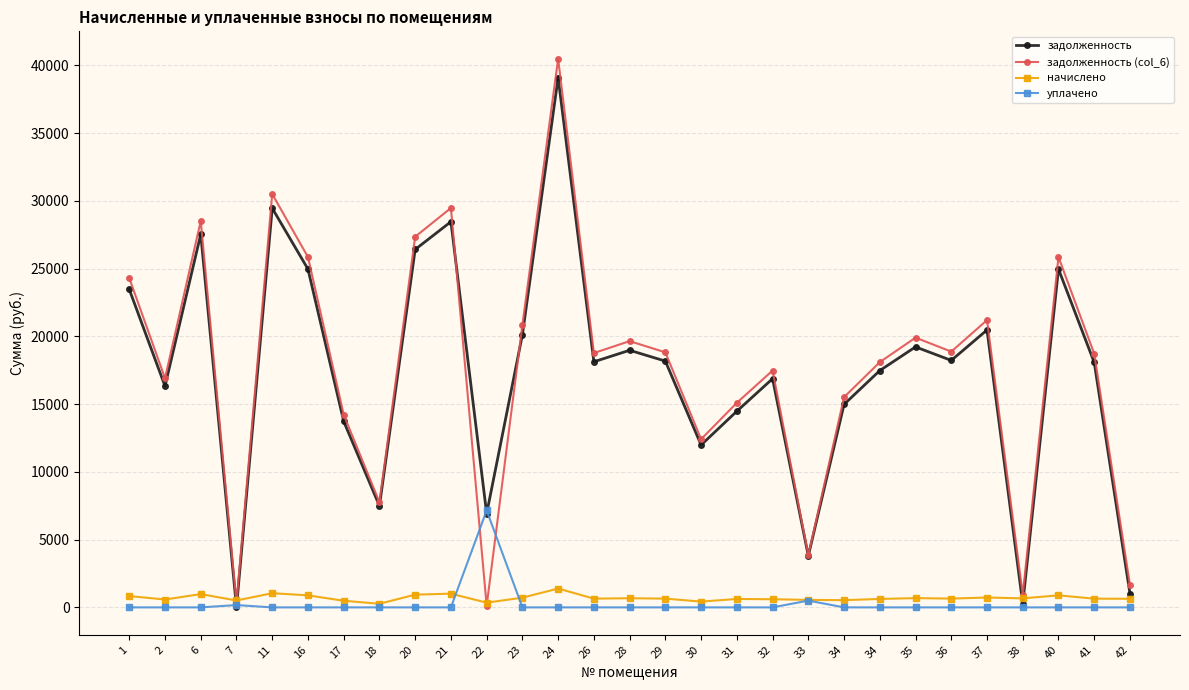

List the series in order of their peak value, highest first.

задолженность (col_6), задолженность, уплачено, начислено